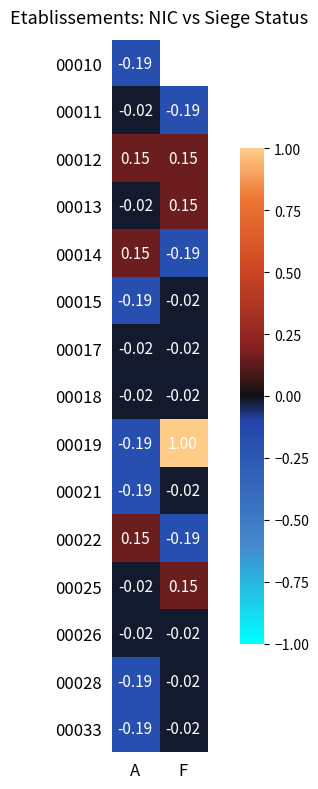

Which category has the highest value across all series?

F